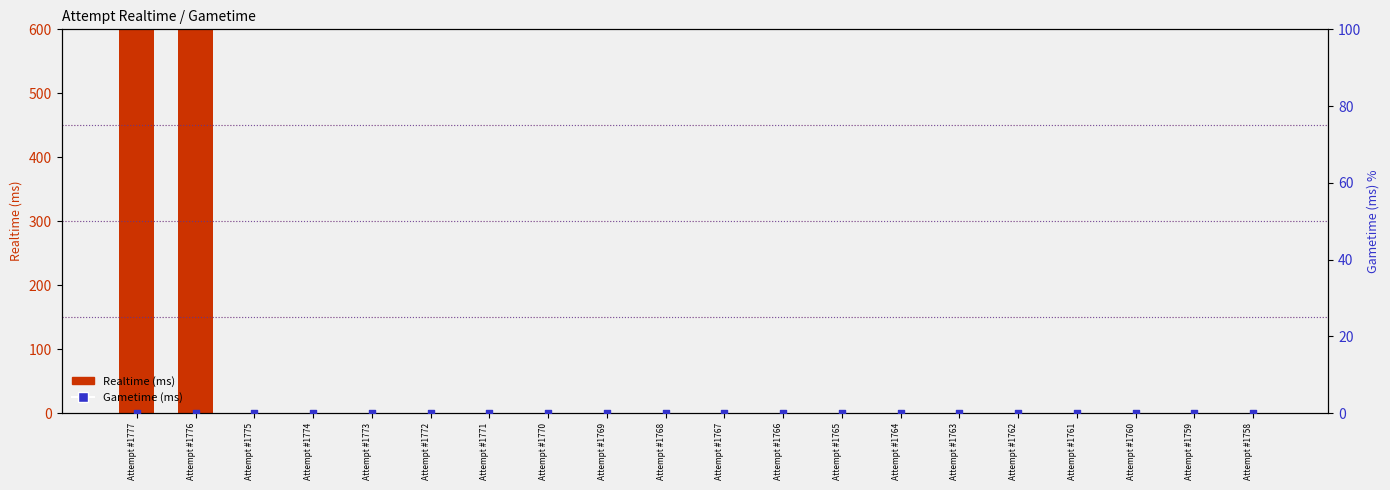

Which series has the widest spread of Y values?

Realtime (ms)